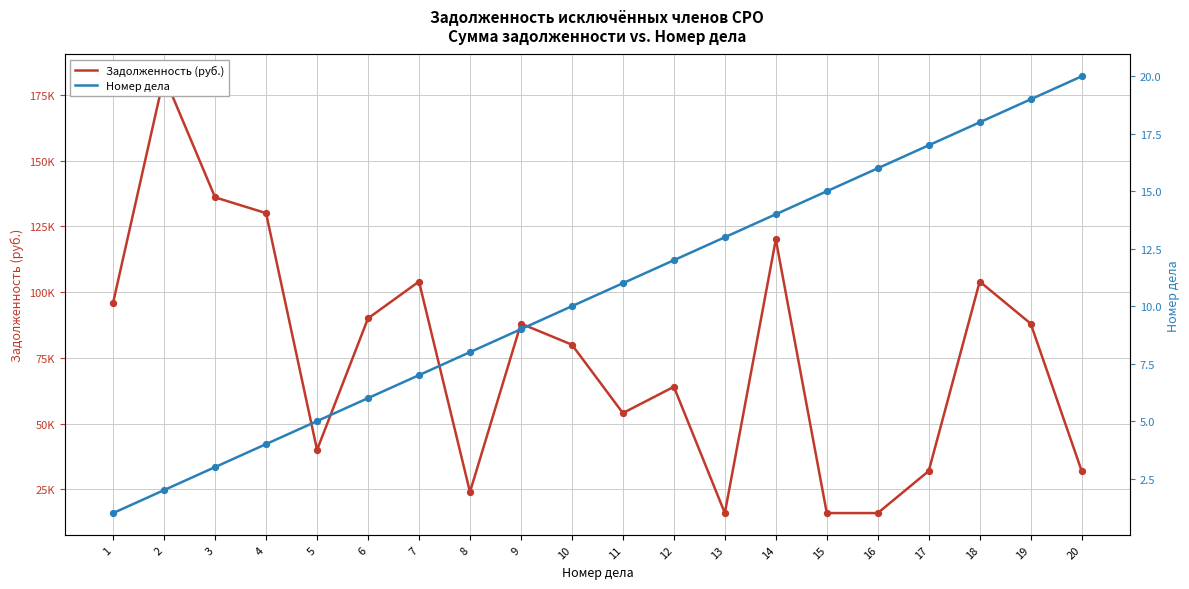

At how many categories does at least one series exceed 123887?

3